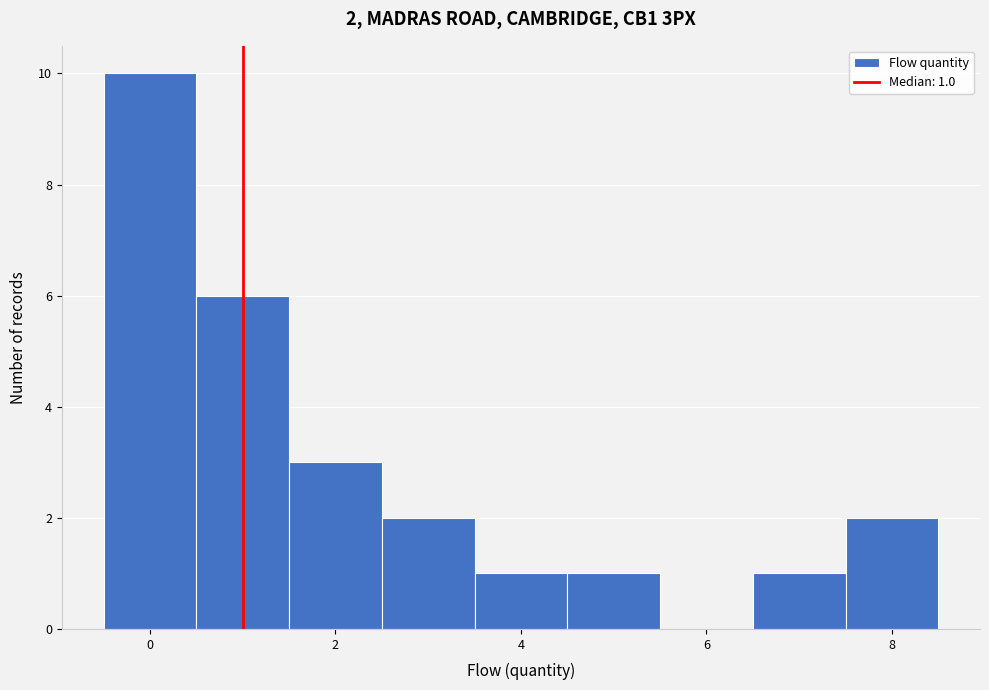

Over which range of the x-axis is the bar tallest?

-0.5 to 0.5